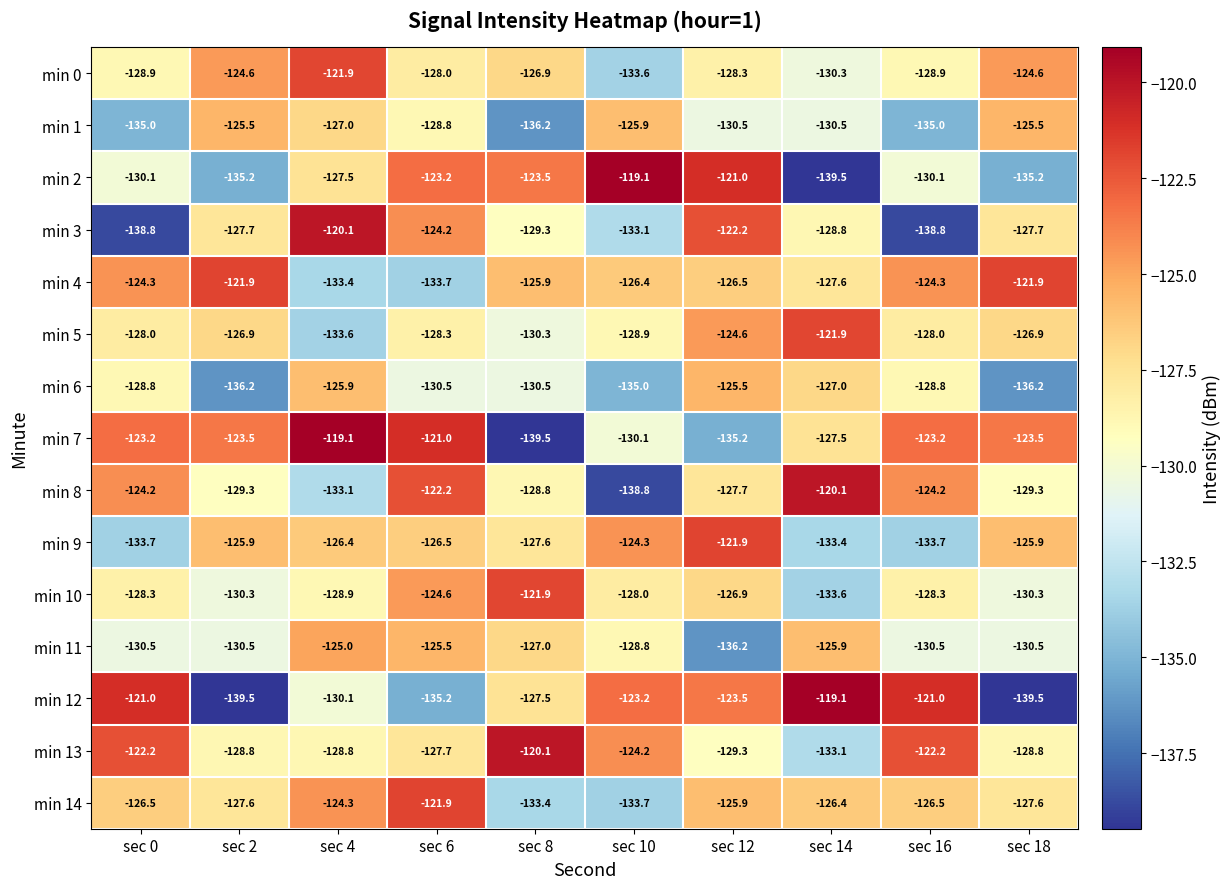

What is the total value across all series at sec 10?

-1933.1